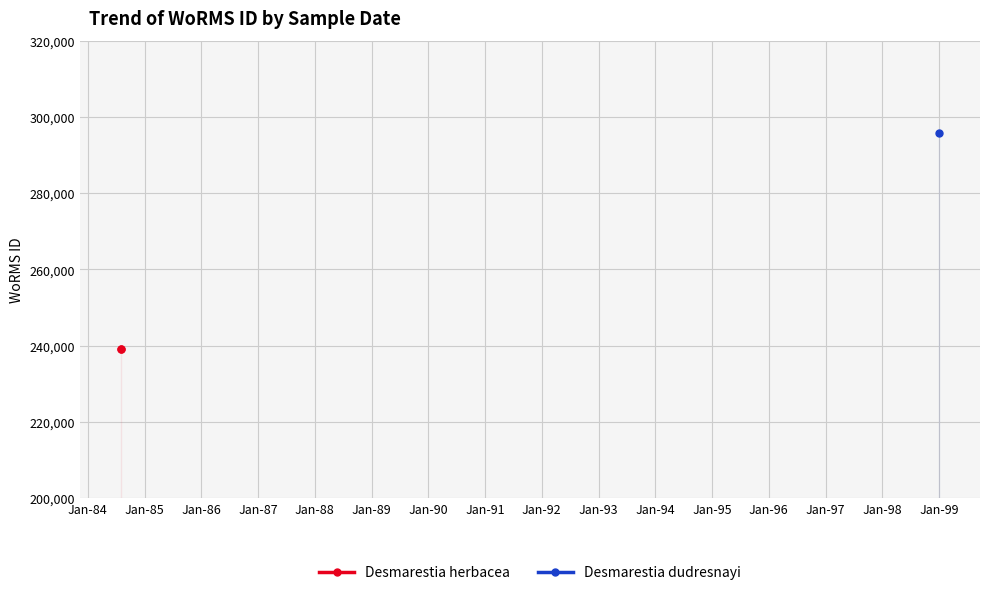

Which has a higher value, 01-01-1999 or 01-08-1984?

01-01-1999